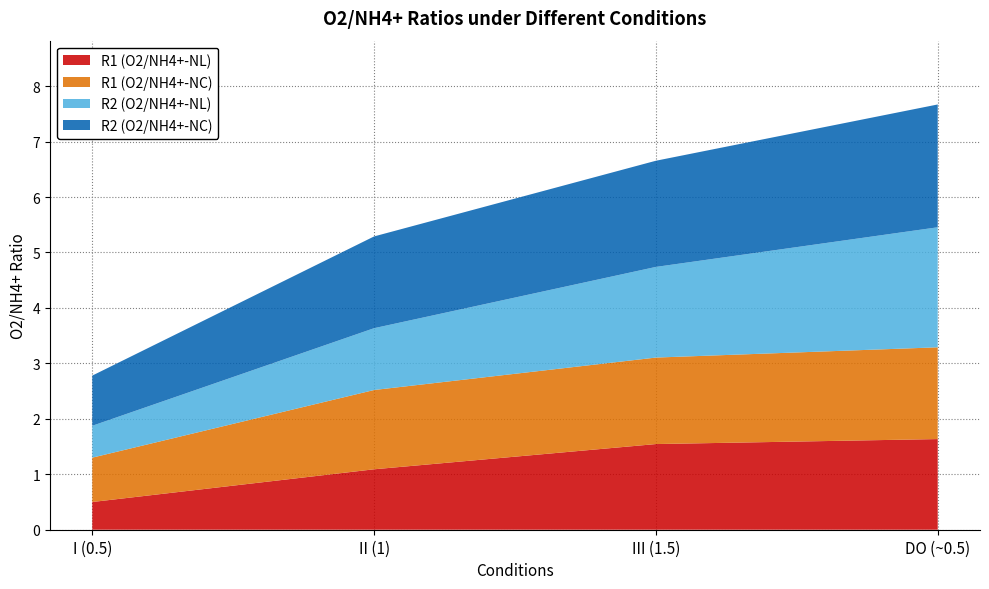

Reading right to left, what are all the values shown in this chart?

R1 (O2/NH4+-NL): DO (~0.5)=1.6	III (1.5)=1.5	II (1)=1.1	I (0.5)=0.5
R1 (O2/NH4+-NC): DO (~0.5)=1.7	III (1.5)=1.6	II (1)=1.4	I (0.5)=0.8
R2 (O2/NH4+-NL): DO (~0.5)=2.2	III (1.5)=1.6	II (1)=1.1	I (0.5)=0.6
R2 (O2/NH4+-NC): DO (~0.5)=2.2	III (1.5)=1.9	II (1)=1.7	I (0.5)=0.9